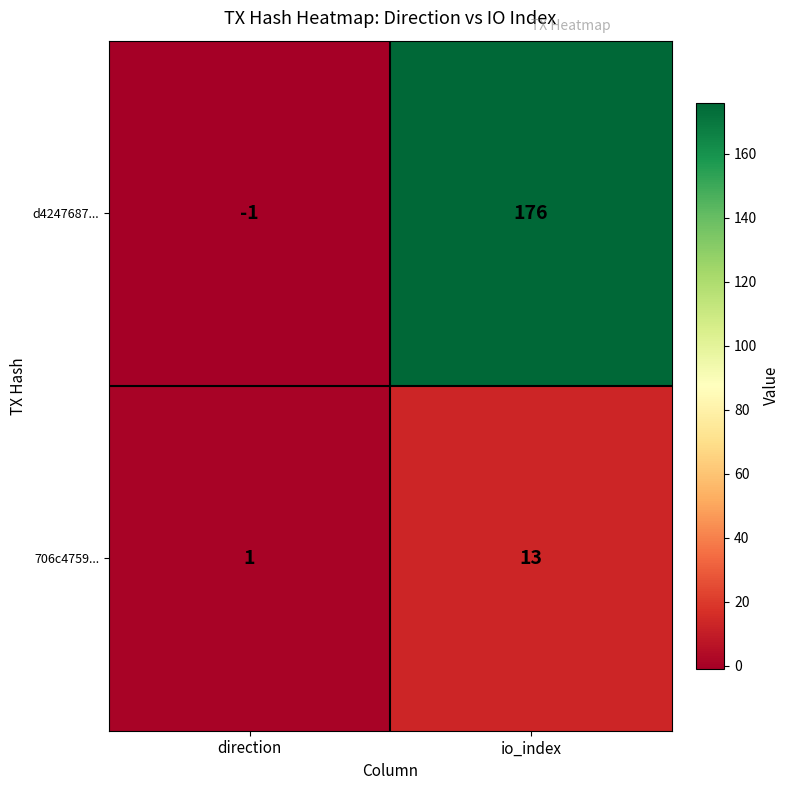

At which category is the sum across all series the highest?

io_index